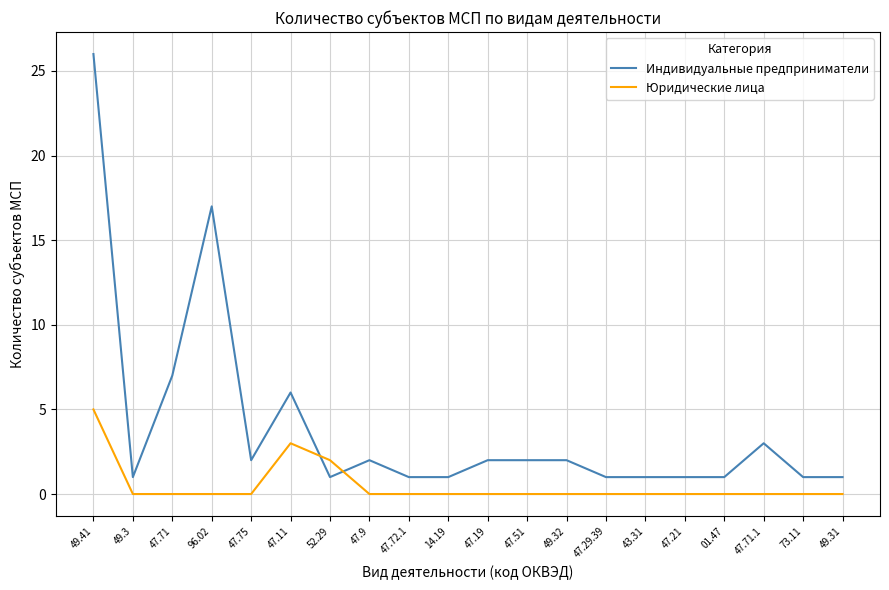

Which series has the widest spread of values?

Индивидуальные предприниматели